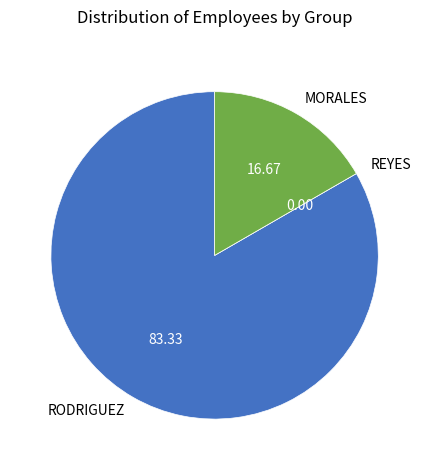

Is there a majority slice in this chart?

Yes